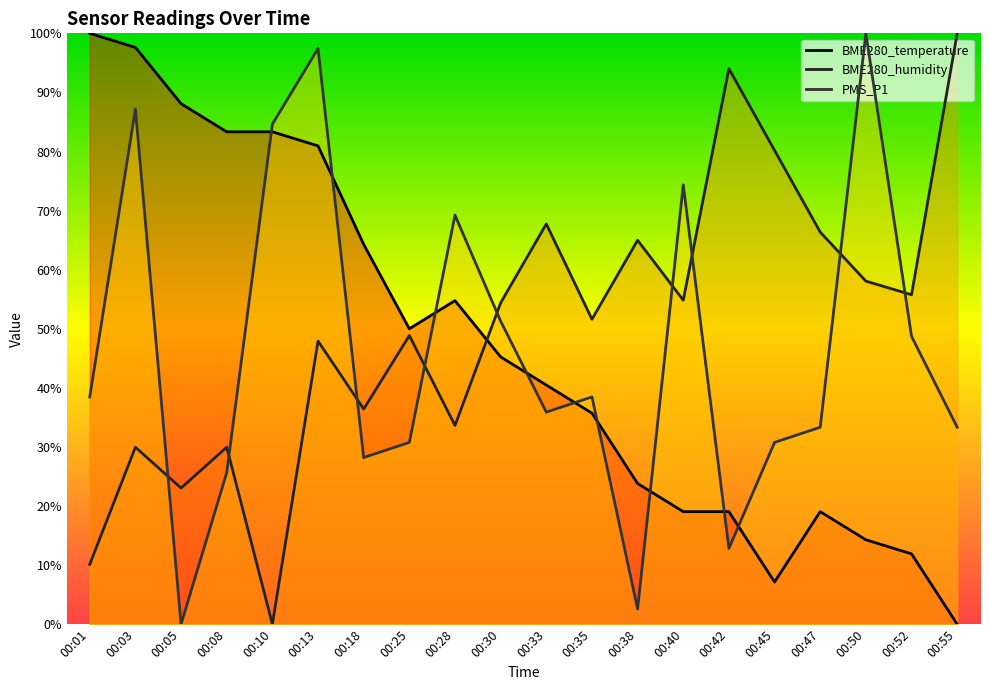

Reading left to right, extract all data points from this chart.

BME280_temperature: 00:01=100.0	00:03=97.6	00:05=88.1	00:08=83.3	00:10=83.3	00:13=81.0	00:18=64.3	00:25=50.0	00:28=54.8	00:30=45.2	00:33=40.5	00:35=35.7	00:38=23.8	00:40=19.0	00:42=19.0	00:45=7.1	00:47=19.0	00:50=14.3	00:52=11.9	00:55=0.0
BME280_humidity: 00:01=10.1	00:03=30.0	00:05=23.0	00:08=30.0	00:10=0.0	00:13=47.9	00:18=36.4	00:25=48.8	00:28=33.6	00:30=54.4	00:33=67.7	00:35=51.6	00:38=65.0	00:40=54.8	00:42=94.0	00:45=80.2	00:47=66.4	00:50=58.1	00:52=55.8	00:55=100.0
PMS_P1: 00:01=38.5	00:03=87.2	00:05=0.0	00:08=25.6	00:10=84.6	00:13=97.4	00:18=28.2	00:25=30.8	00:28=69.2	00:30=51.3	00:33=35.9	00:35=38.5	00:38=2.6	00:40=74.4	00:42=12.8	00:45=30.8	00:47=33.3	00:50=100.0	00:52=48.7	00:55=33.3